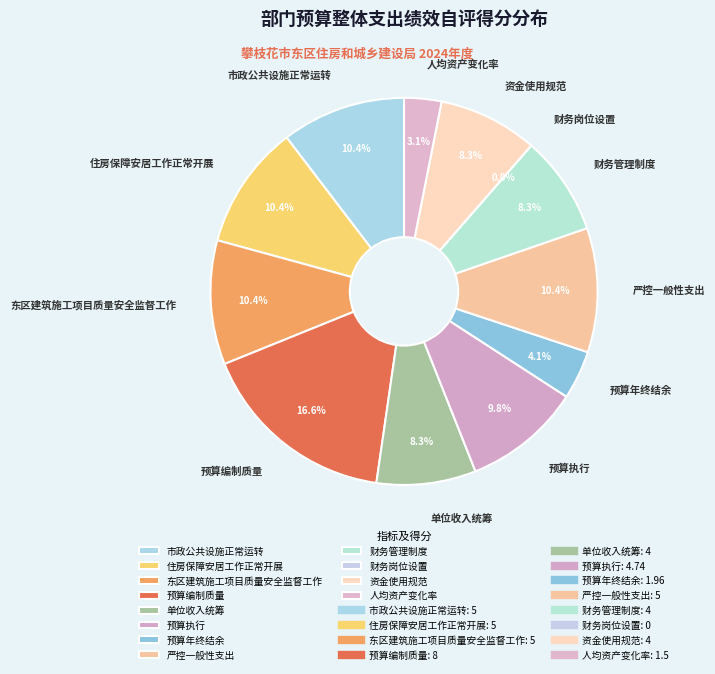

True or false: 预算编制质量 accounts for 3% of the total.

False